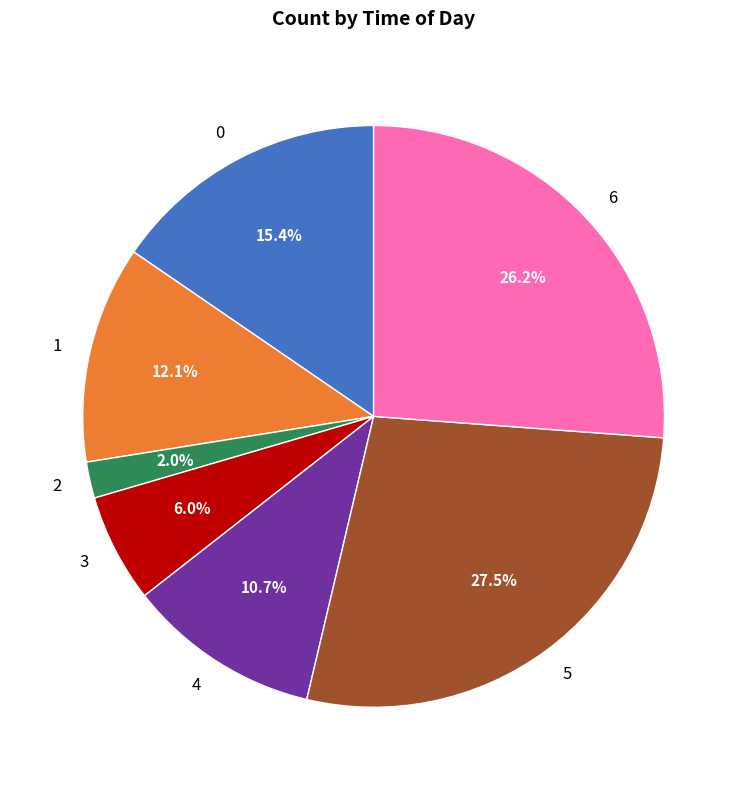

Which slice is the smallest?

2